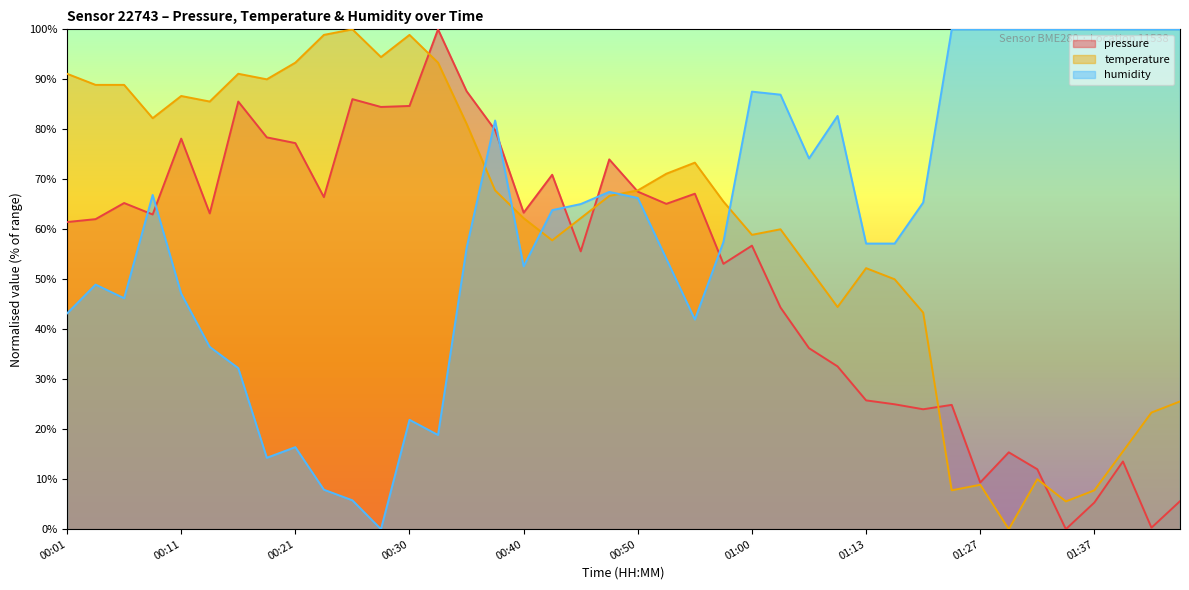

List the series in order of their peak value, lowest first.

pressure, temperature, humidity